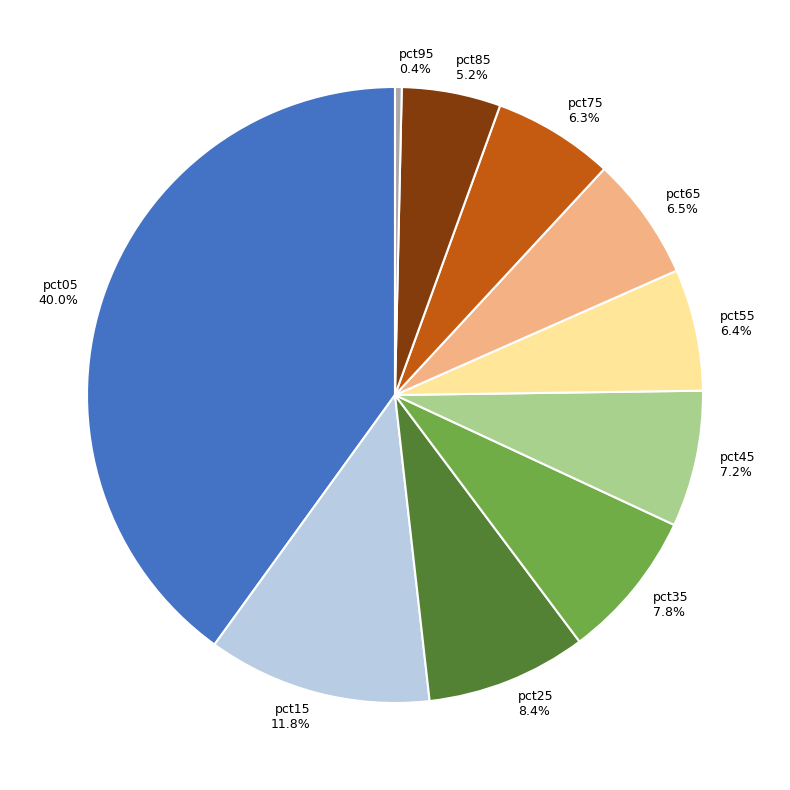

To the nearest percent, what is the average slice percentage?

10%